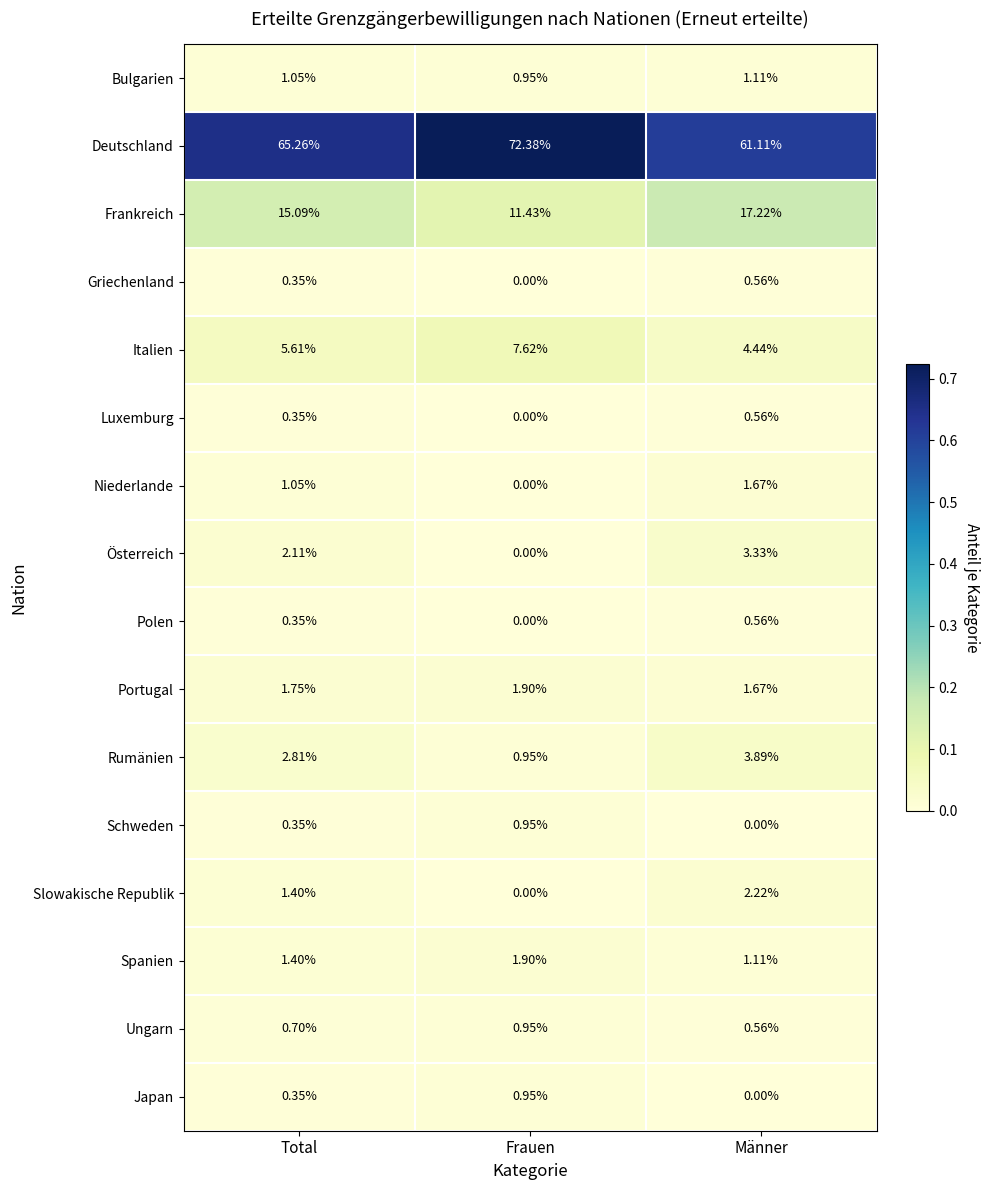

Is the value of Deutschland at Frauen greater than the value of Frankreich at Total?

Yes